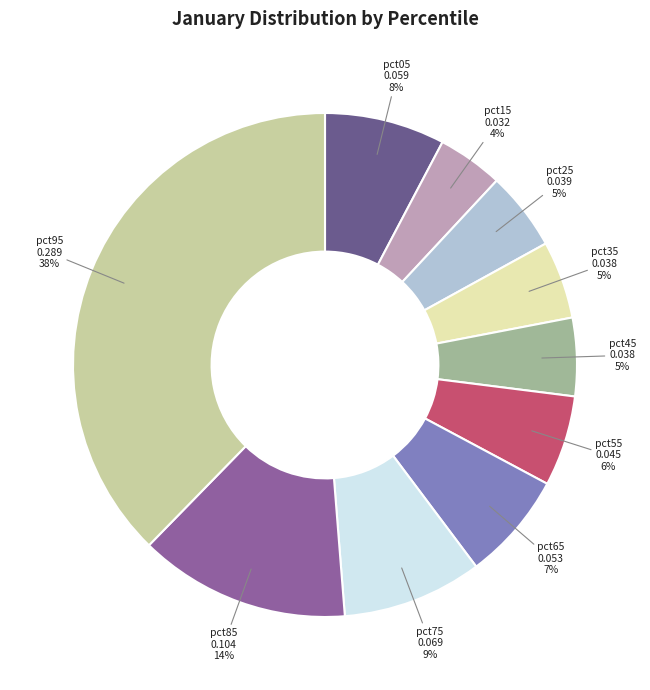

Does any single category account for the majority?

No